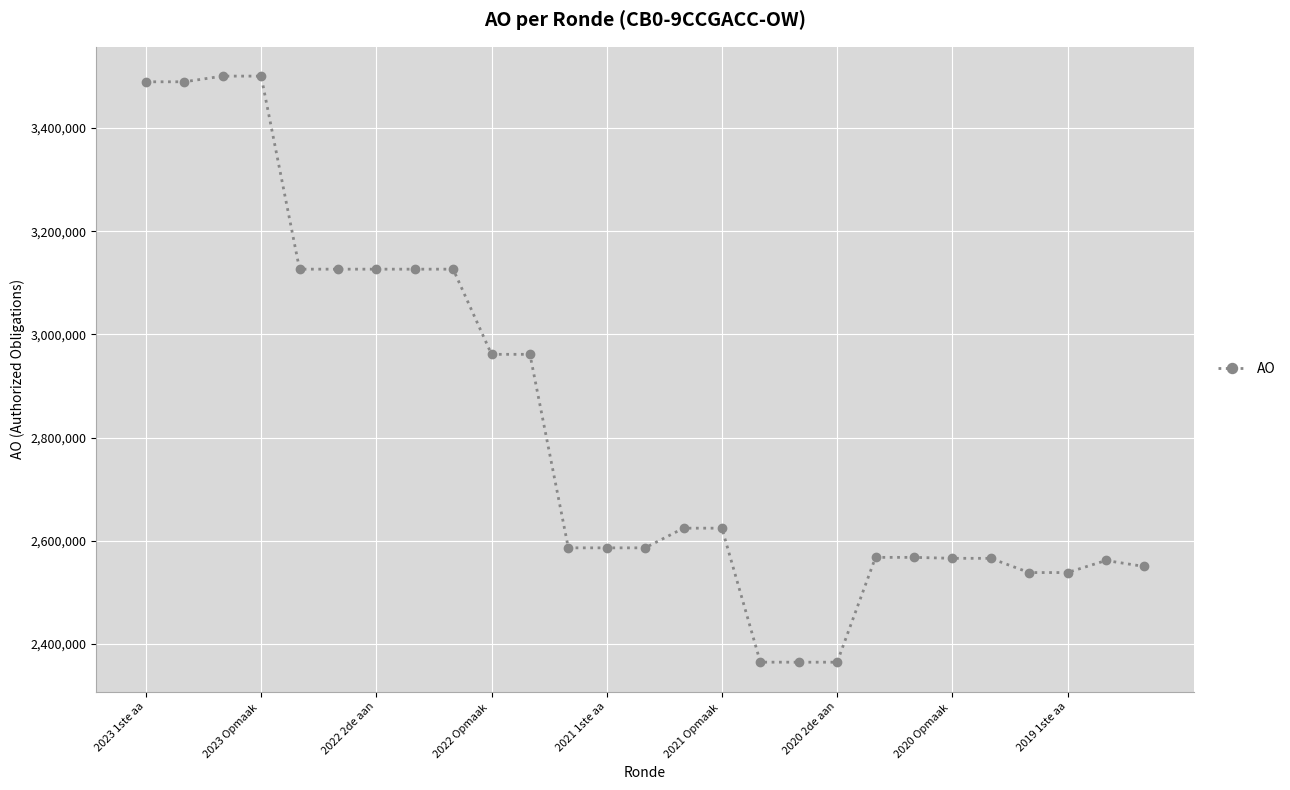

What is the difference between the maximum and second lowest values?

1136239